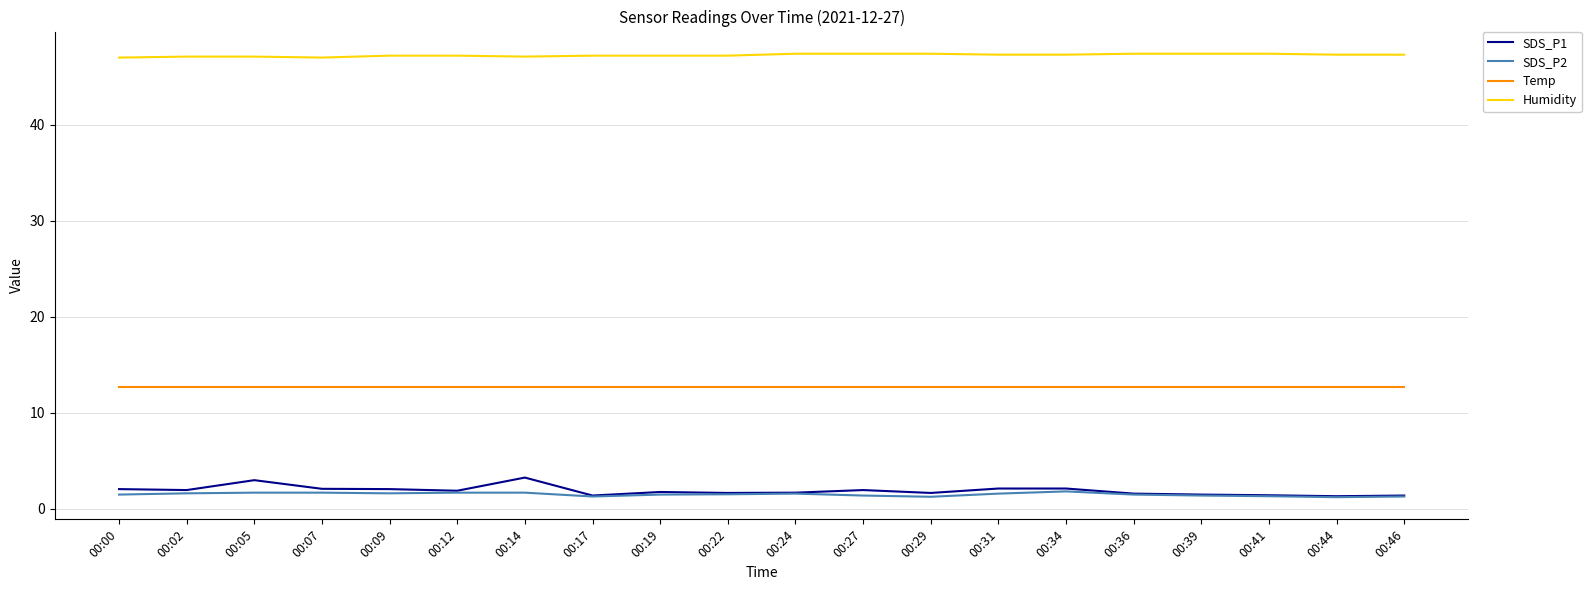

True or false: Humidity and Temp cross at least once.

False